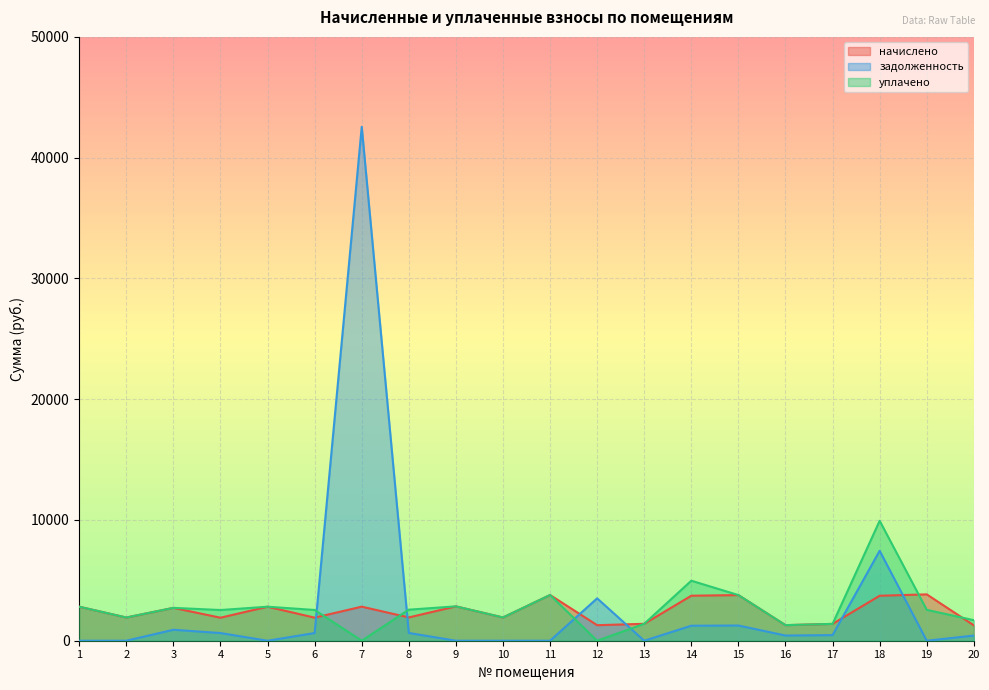

What is the greatest value displayed?

42554.6